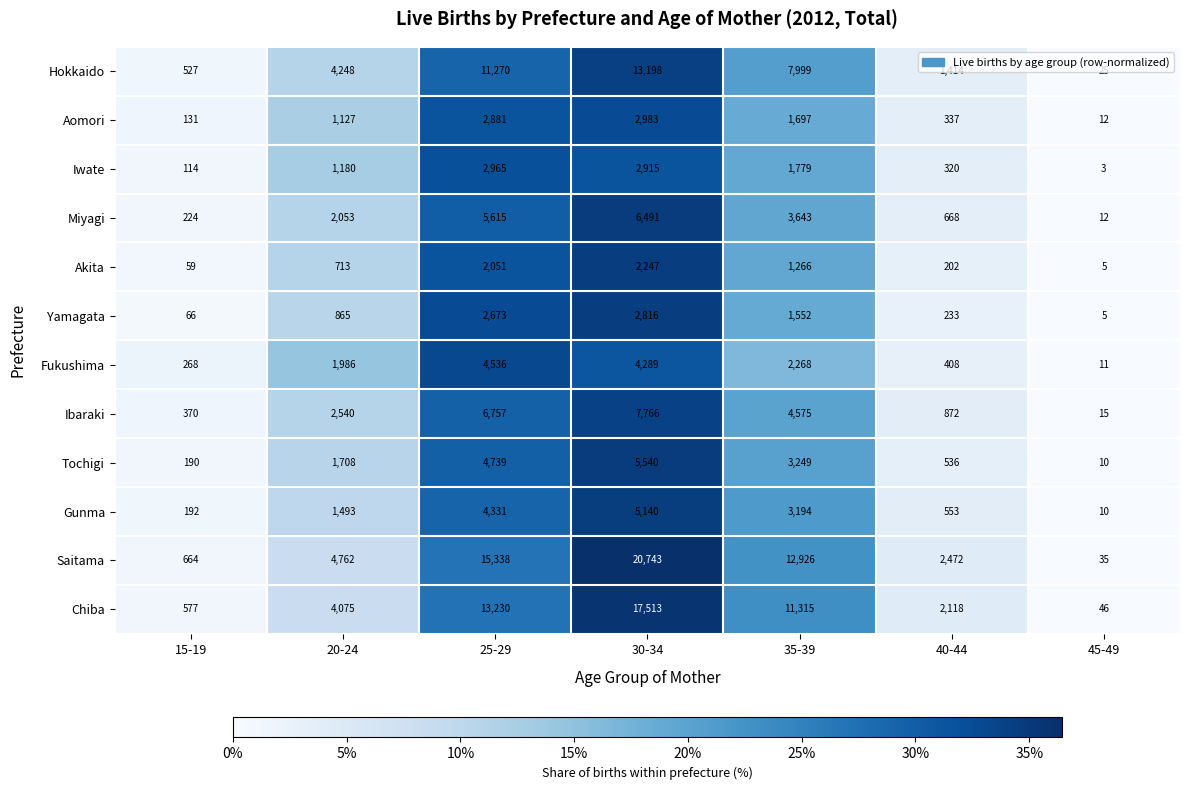

What is the maximum value shown in the chart?

20743